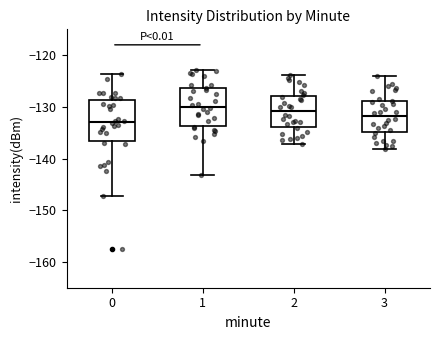

Reading left to right, read every box against the y-axis: the position of its median line, the range the box covers, and the ends of its whiskers. The values are not printed on the chart, so give them approximately, as read against the axis.

0: median -133, box -137 to -129, whiskers -147 to -124
1: median -130, box -134 to -126, whiskers -143 to -123
2: median -131, box -134 to -128, whiskers -137 to -124
3: median -132, box -135 to -129, whiskers -138 to -124